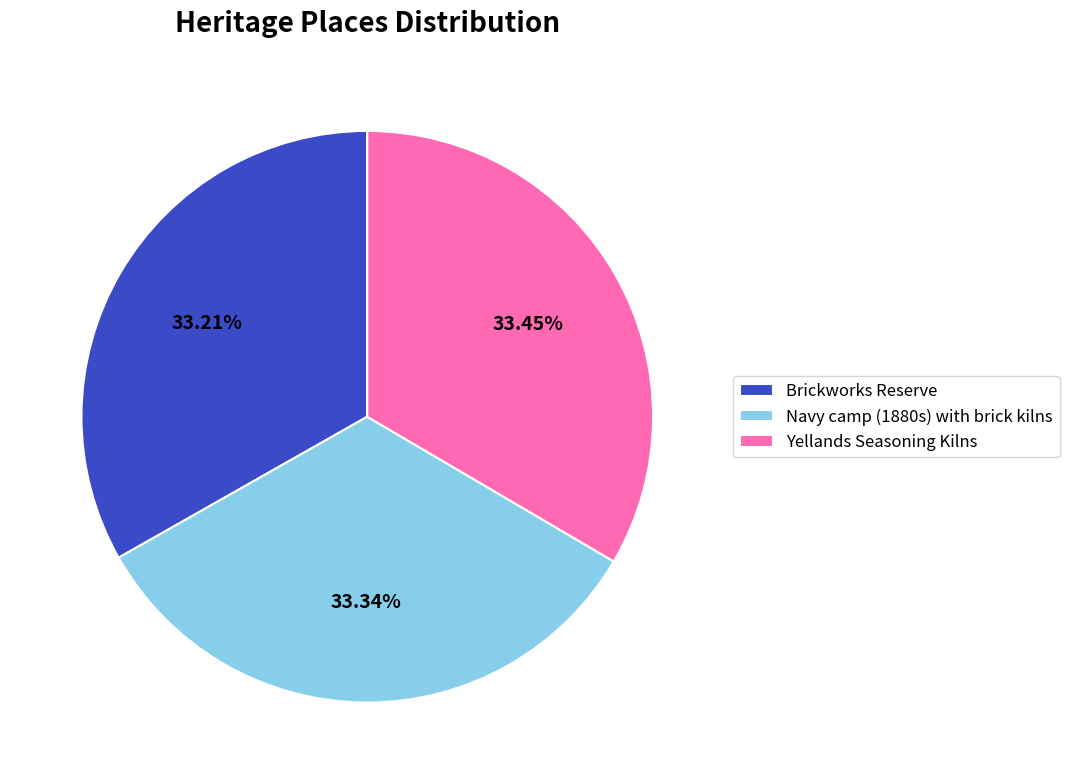

Combined, do Brickworks Reserve and Navy camp (1880s) with brick kilns account for over 50%?

Yes